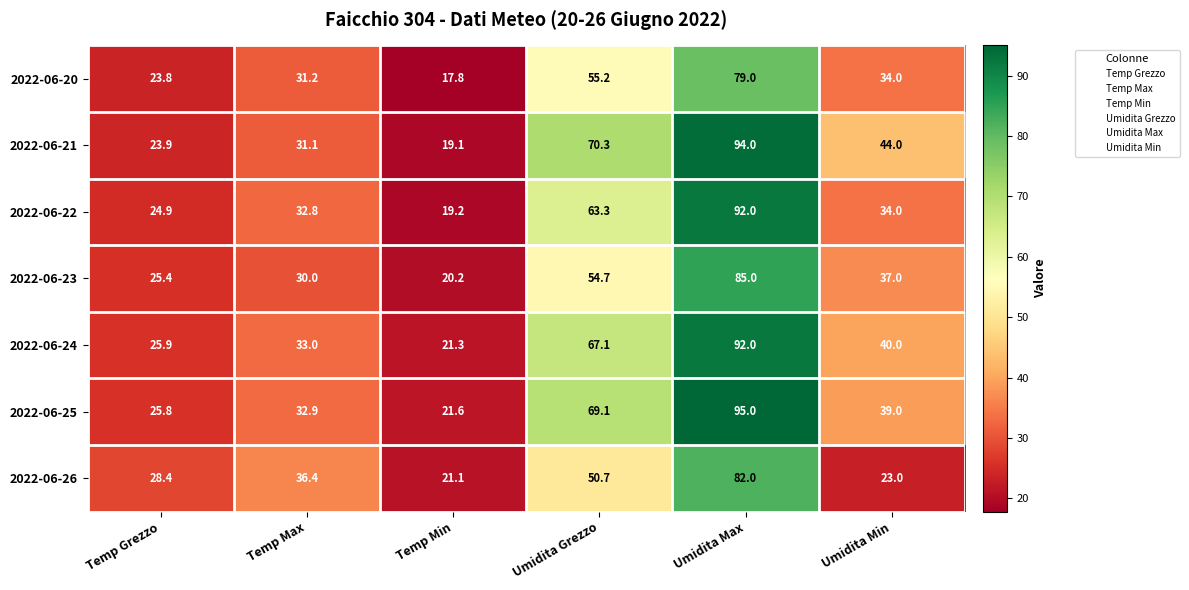

Rank the series at Temp Grezzo from highest to lowest value.

2022-06-26, 2022-06-24, 2022-06-25, 2022-06-23, 2022-06-22, 2022-06-21, 2022-06-20